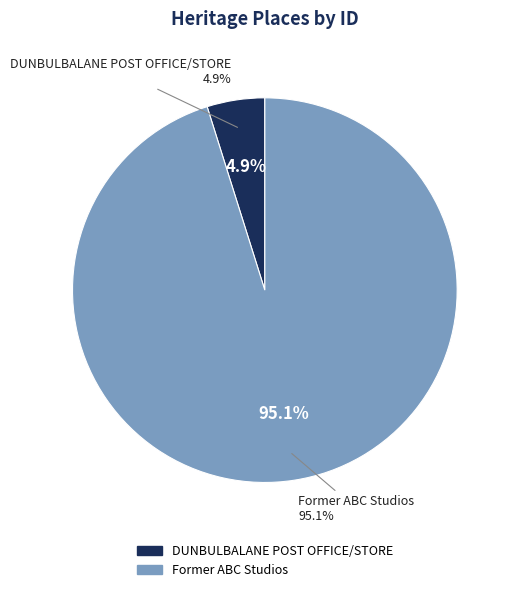

To the nearest percent, what percentage of the pie is Former ABC Studios?

95%